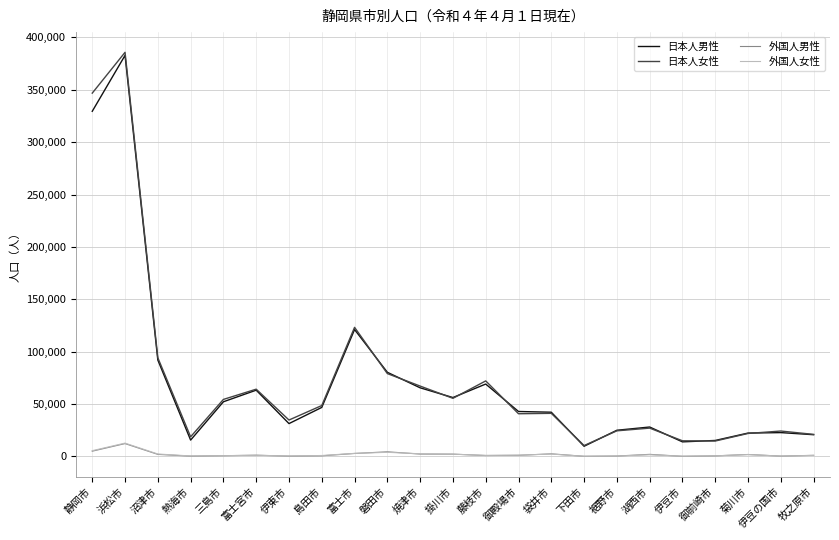

How many categories are shown in the chart?

23